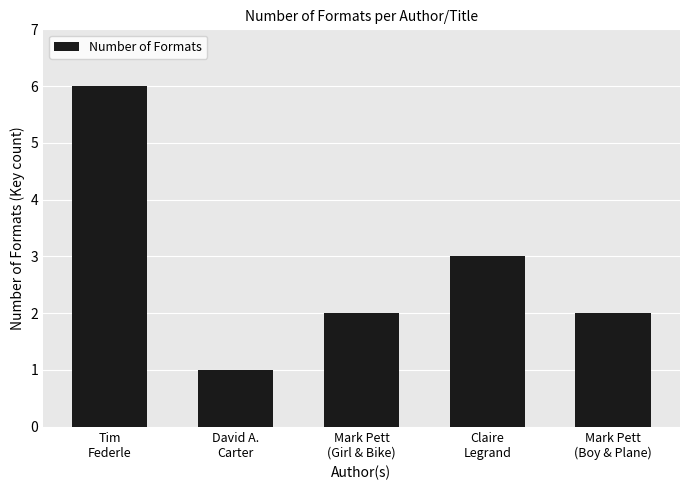

What is the value of the 4th bar from the left?

3